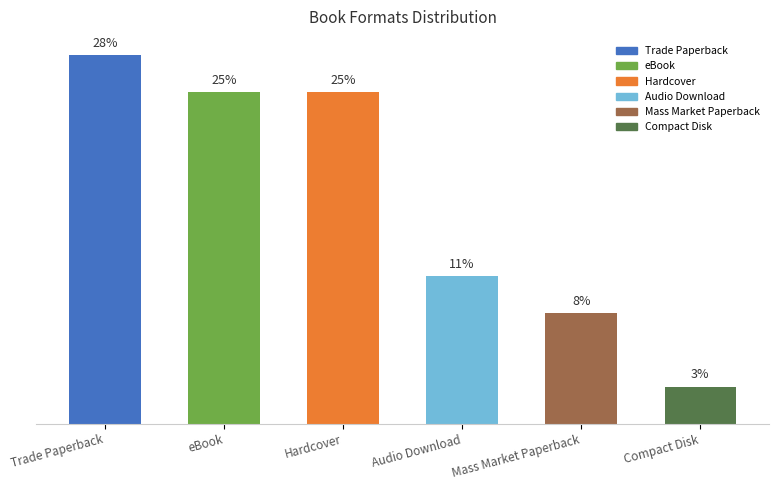

What is the label of the 5th bar from the right?

eBook